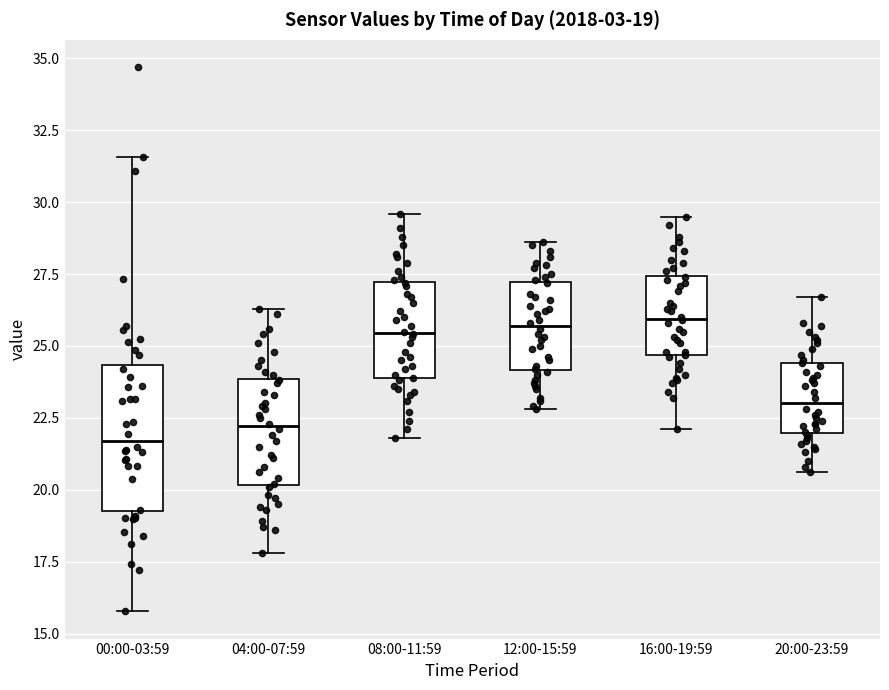

Which box has the lowest median line?

00:00-03:59